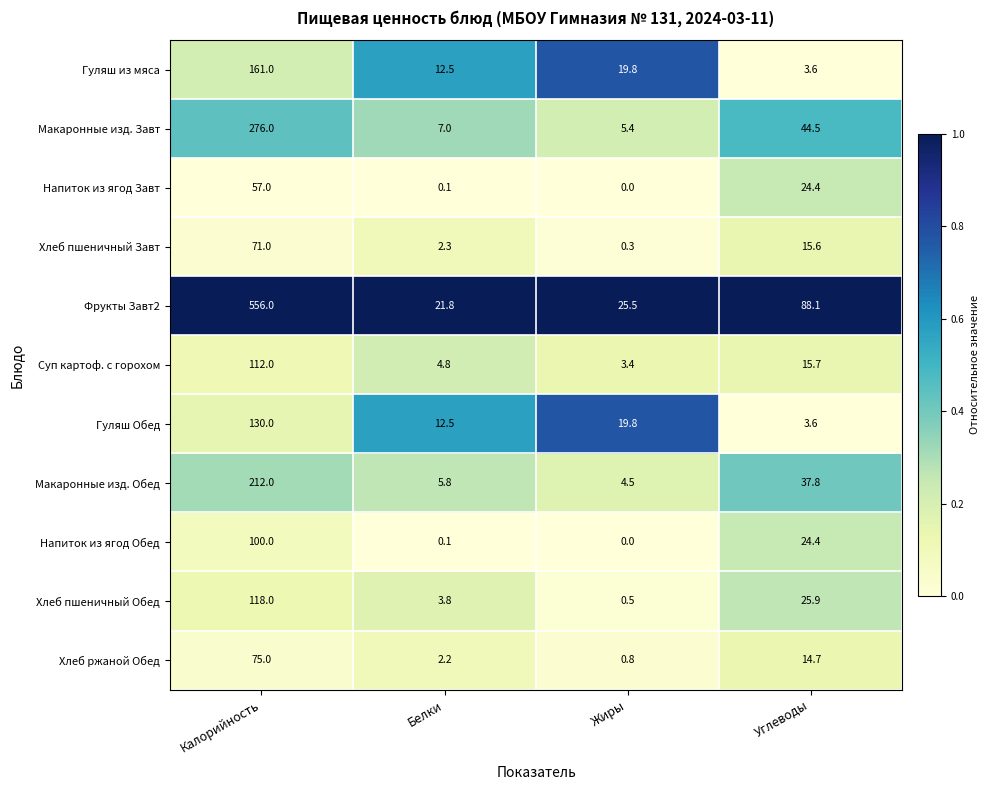

Which series has the widest spread of values?

Фрукты Завт2